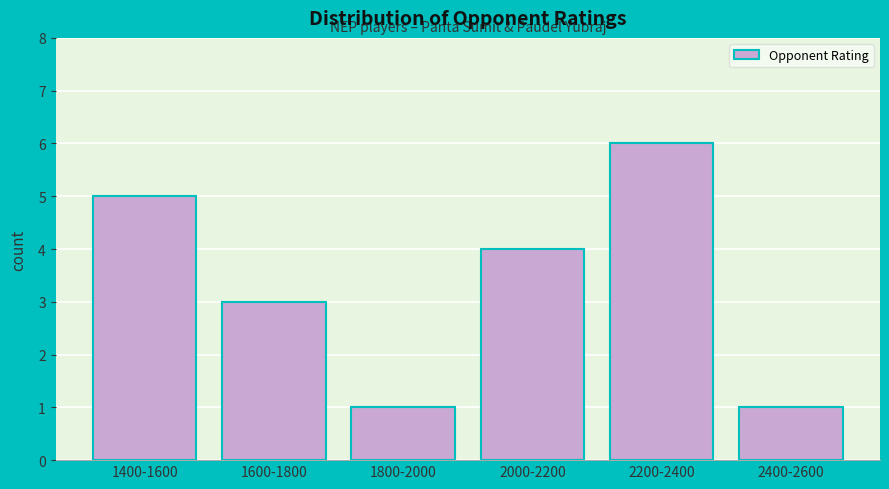

Reading right to left, extract all data points from this chart.

1	6	4	1	3	5